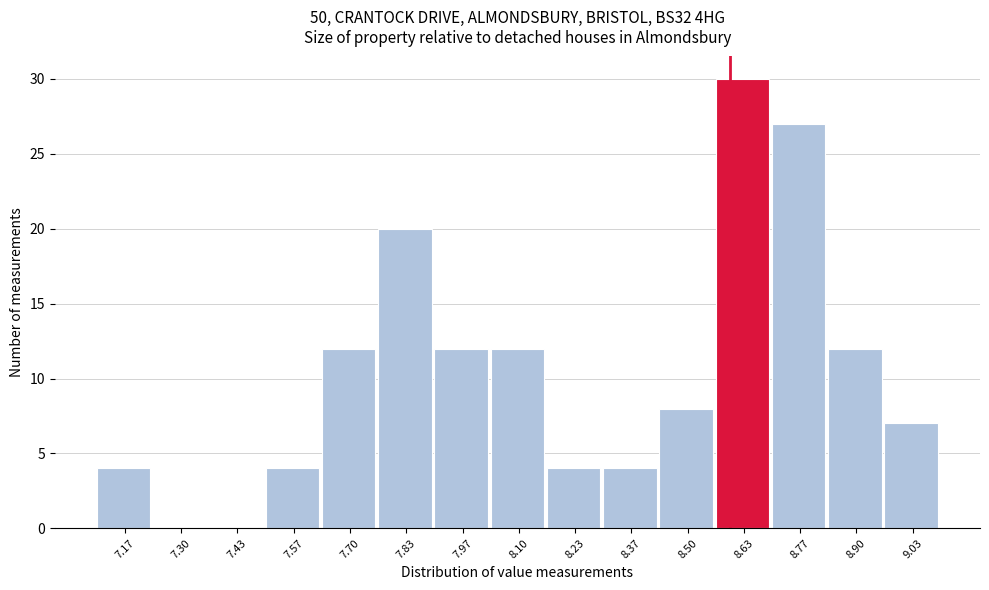

Over which range of the x-axis is the bar tallest?

8.56 to 8.70